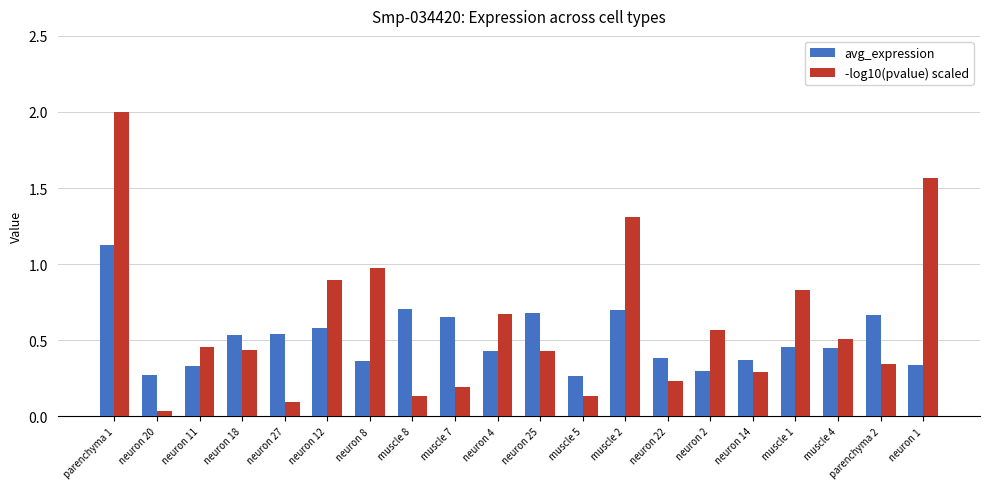

What is the sum of all avg_expression values?

10.1